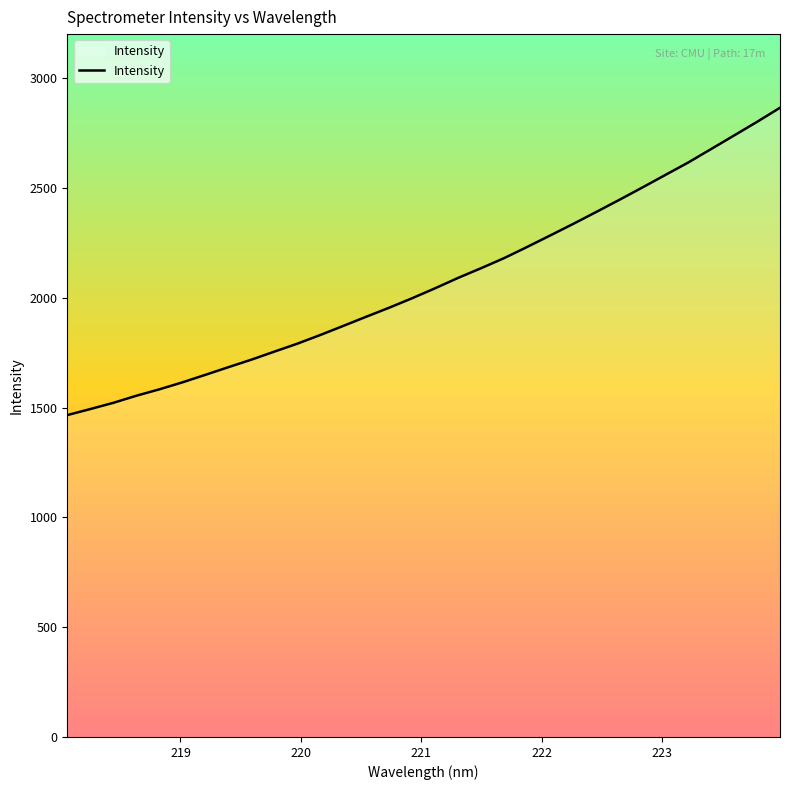

What is the minimum value shown in the chart?

1465.4